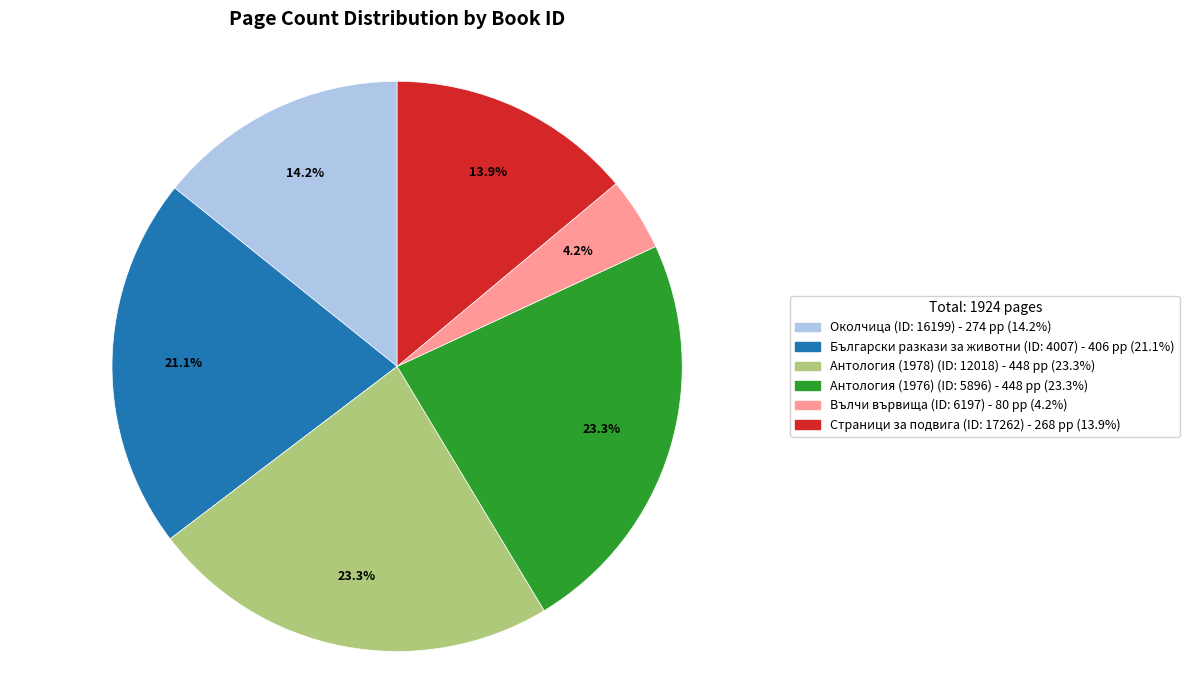

Does any single category account for the majority?

No